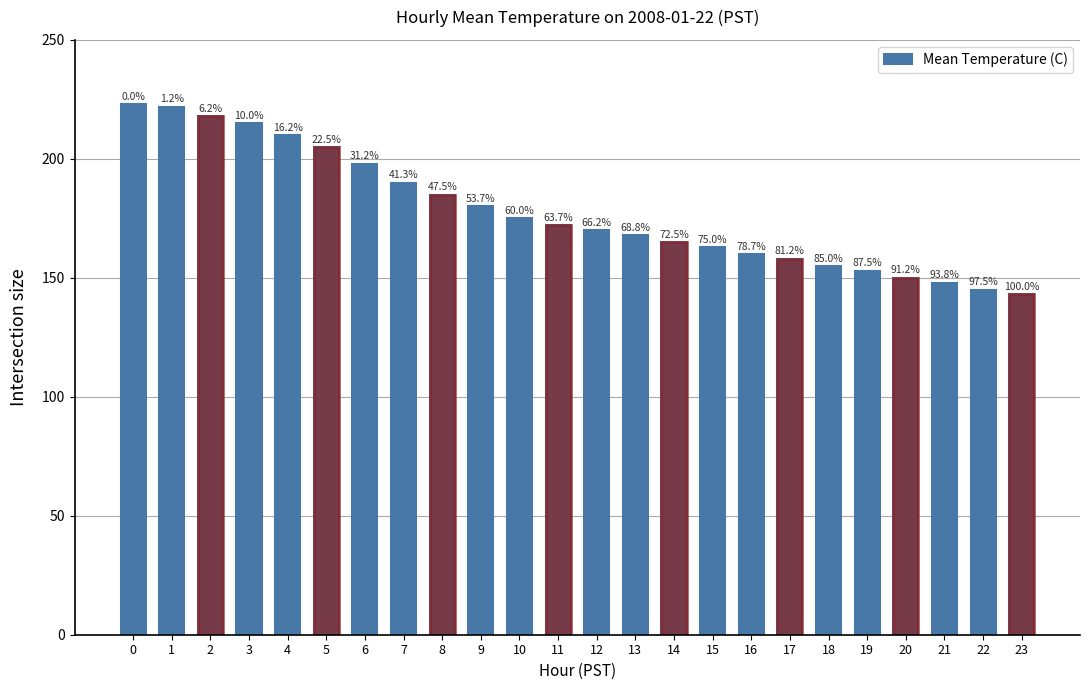

Are the bars horizontal?

No